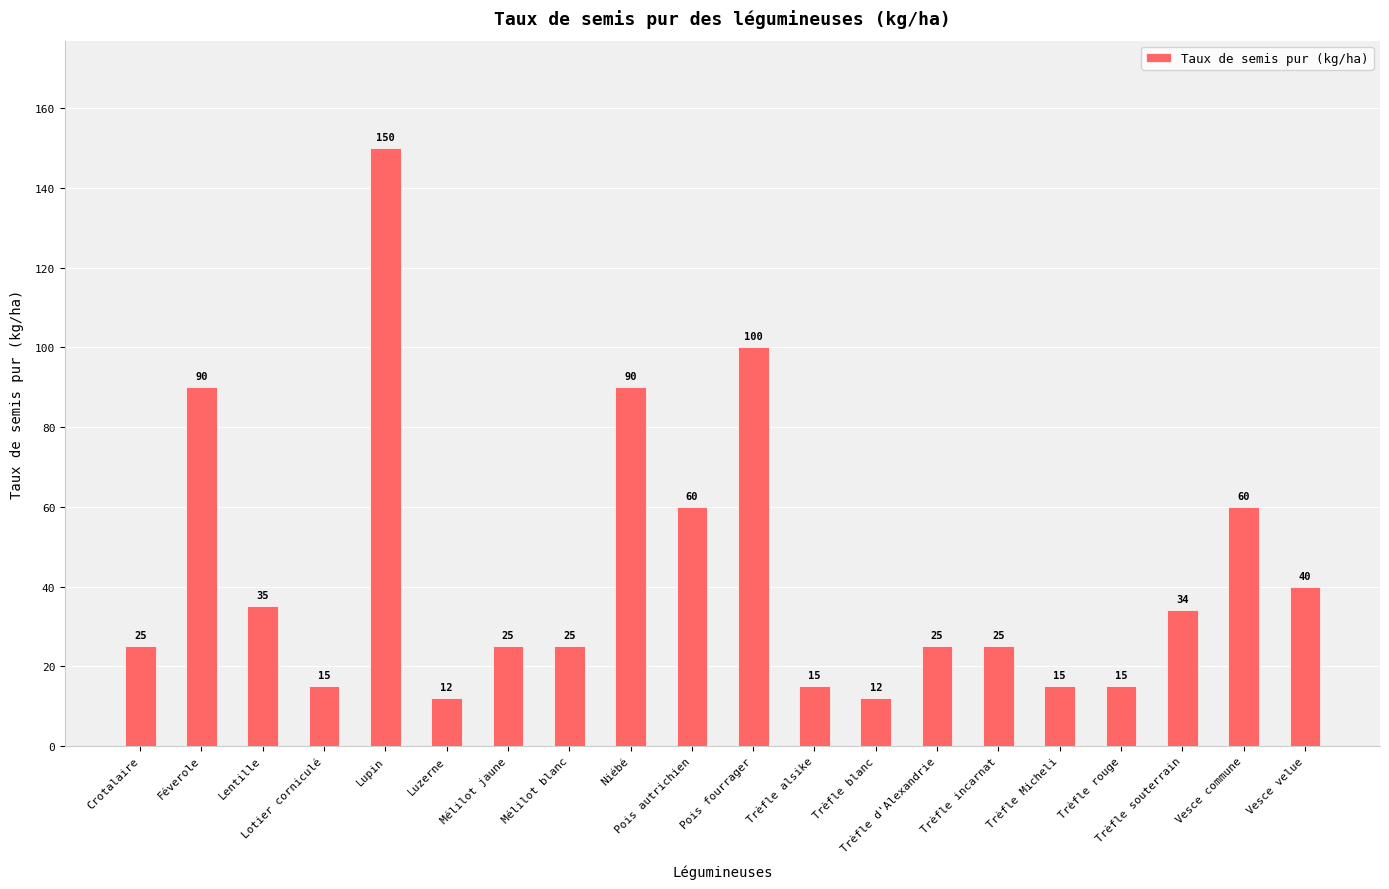

Reading right to left, extract all data points from this chart.

40	60	34	15	15	25	25	12	15	100	60	90	25	25	12	150	15	35	90	25